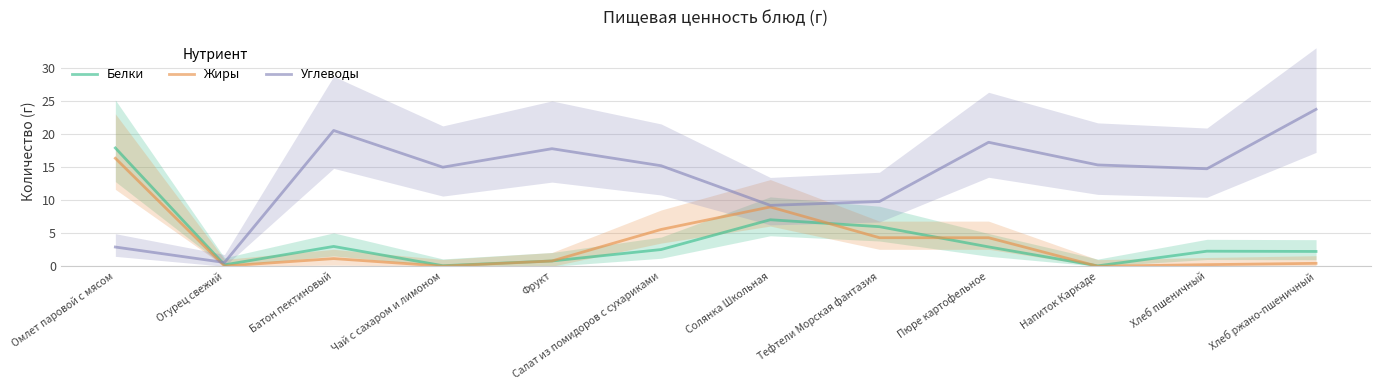

Reading left to right, transcribe all the data shown in this chart.

Белки: Омлет паровой с мясом=17.9	Огурец свежий=0.2	Батон пектиновый=3.0	Чай с сахаром и лимоном=0.1	Фрукт=0.8	Салат из помидоров с сухариками=2.5	Солянка Школьная=7.0	Тефтели Морская фантазия=6.0	Пюре картофельное=2.9	Напиток Каркаде=0.1	Хлеб пшеничный=2.3	Хлеб ржано-пшеничный=2.2
Жиры: Омлет паровой с мясом=16.4	Огурец свежий=0.0	Батон пектиновый=1.2	Чай с сахаром и лимоном=0.0	Фрукт=0.8	Салат из помидоров с сухариками=5.6	Солянка Школьная=9.0	Тефтели Морская фантазия=4.3	Пюре картофельное=4.3	Напиток Каркаде=0.0	Хлеб пшеничный=0.2	Хлеб ржано-пшеничный=0.4
Углеводы: Омлет паровой с мясом=2.9	Огурец свежий=0.6	Батон пектиновый=20.6	Чай с сахаром и лимоном=15.0	Фрукт=17.8	Салат из помидоров с сухариками=15.2	Солянка Школьная=9.2	Тефтели Морская фантазия=9.8	Пюре картофельное=18.8	Напиток Каркаде=15.3	Хлеб пшеничный=14.8	Хлеб ржано-пшеничный=23.8